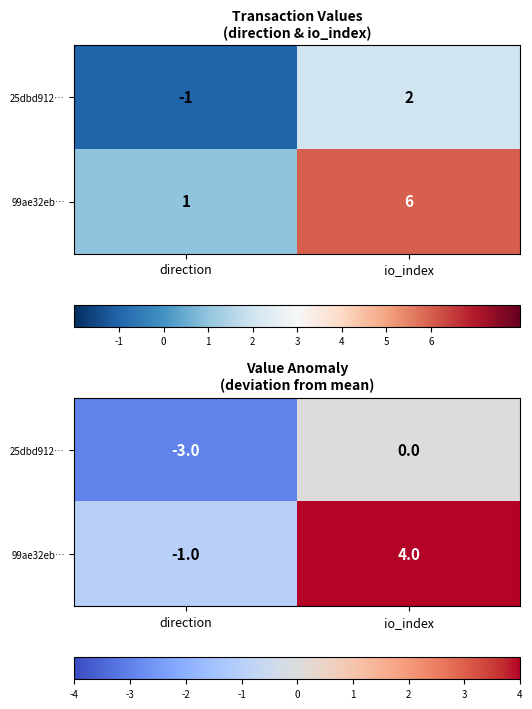

True or false: 25dbd912… has a value of -4 at direction.

False